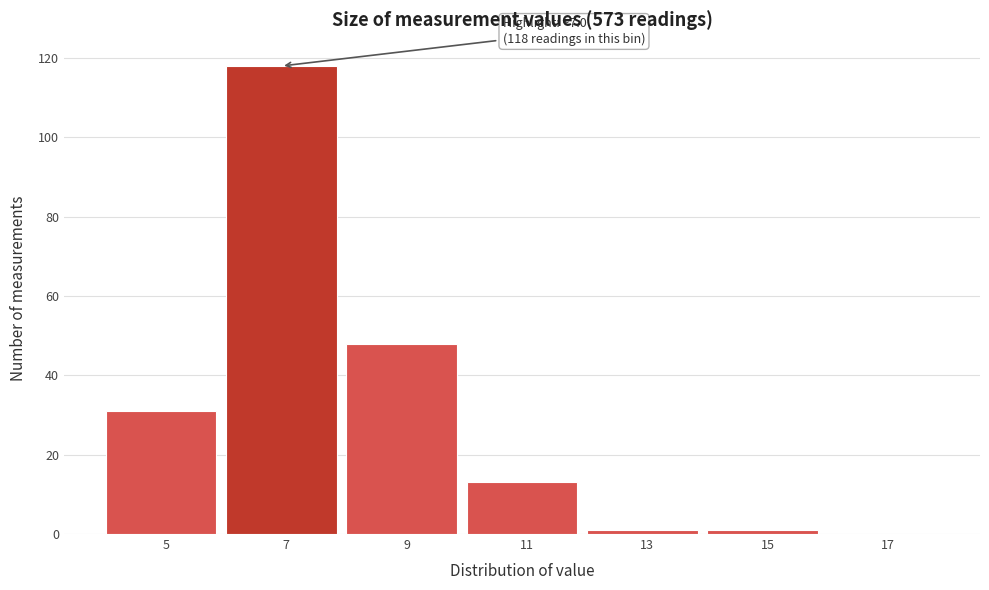

Which range on the x-axis has the tallest bar?

6 to 8